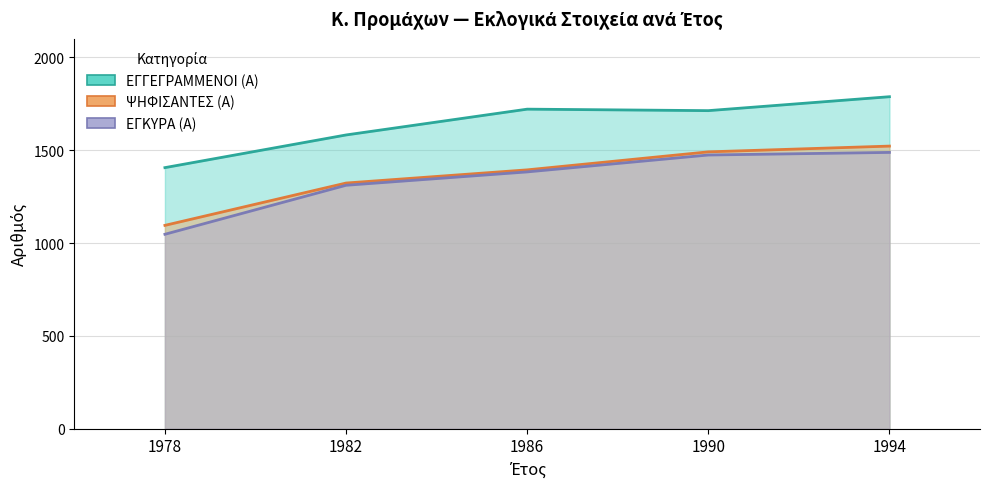

Where does the ΨΗΦΙΣΑΝΤΕΣ (Α) series first go above 1394?

1990